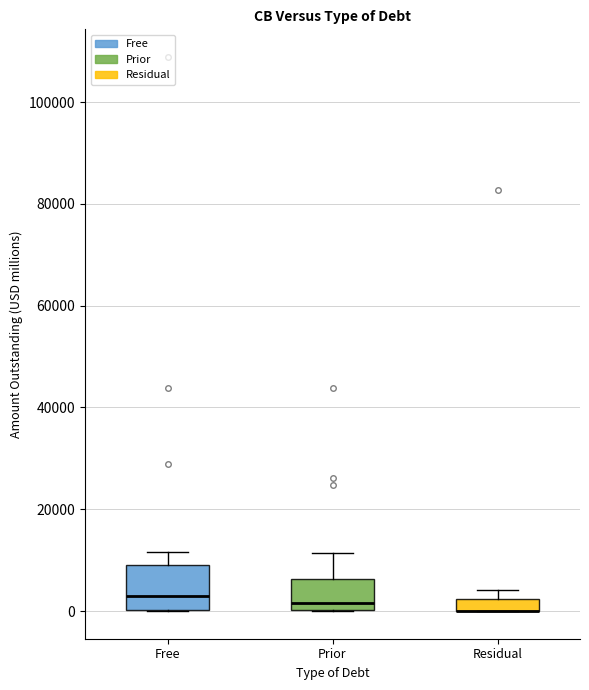

Where does the median line of the box for Prior sit on the y-axis? The values are not printed on the chart, so give them approximately, as read against the axis.

2000